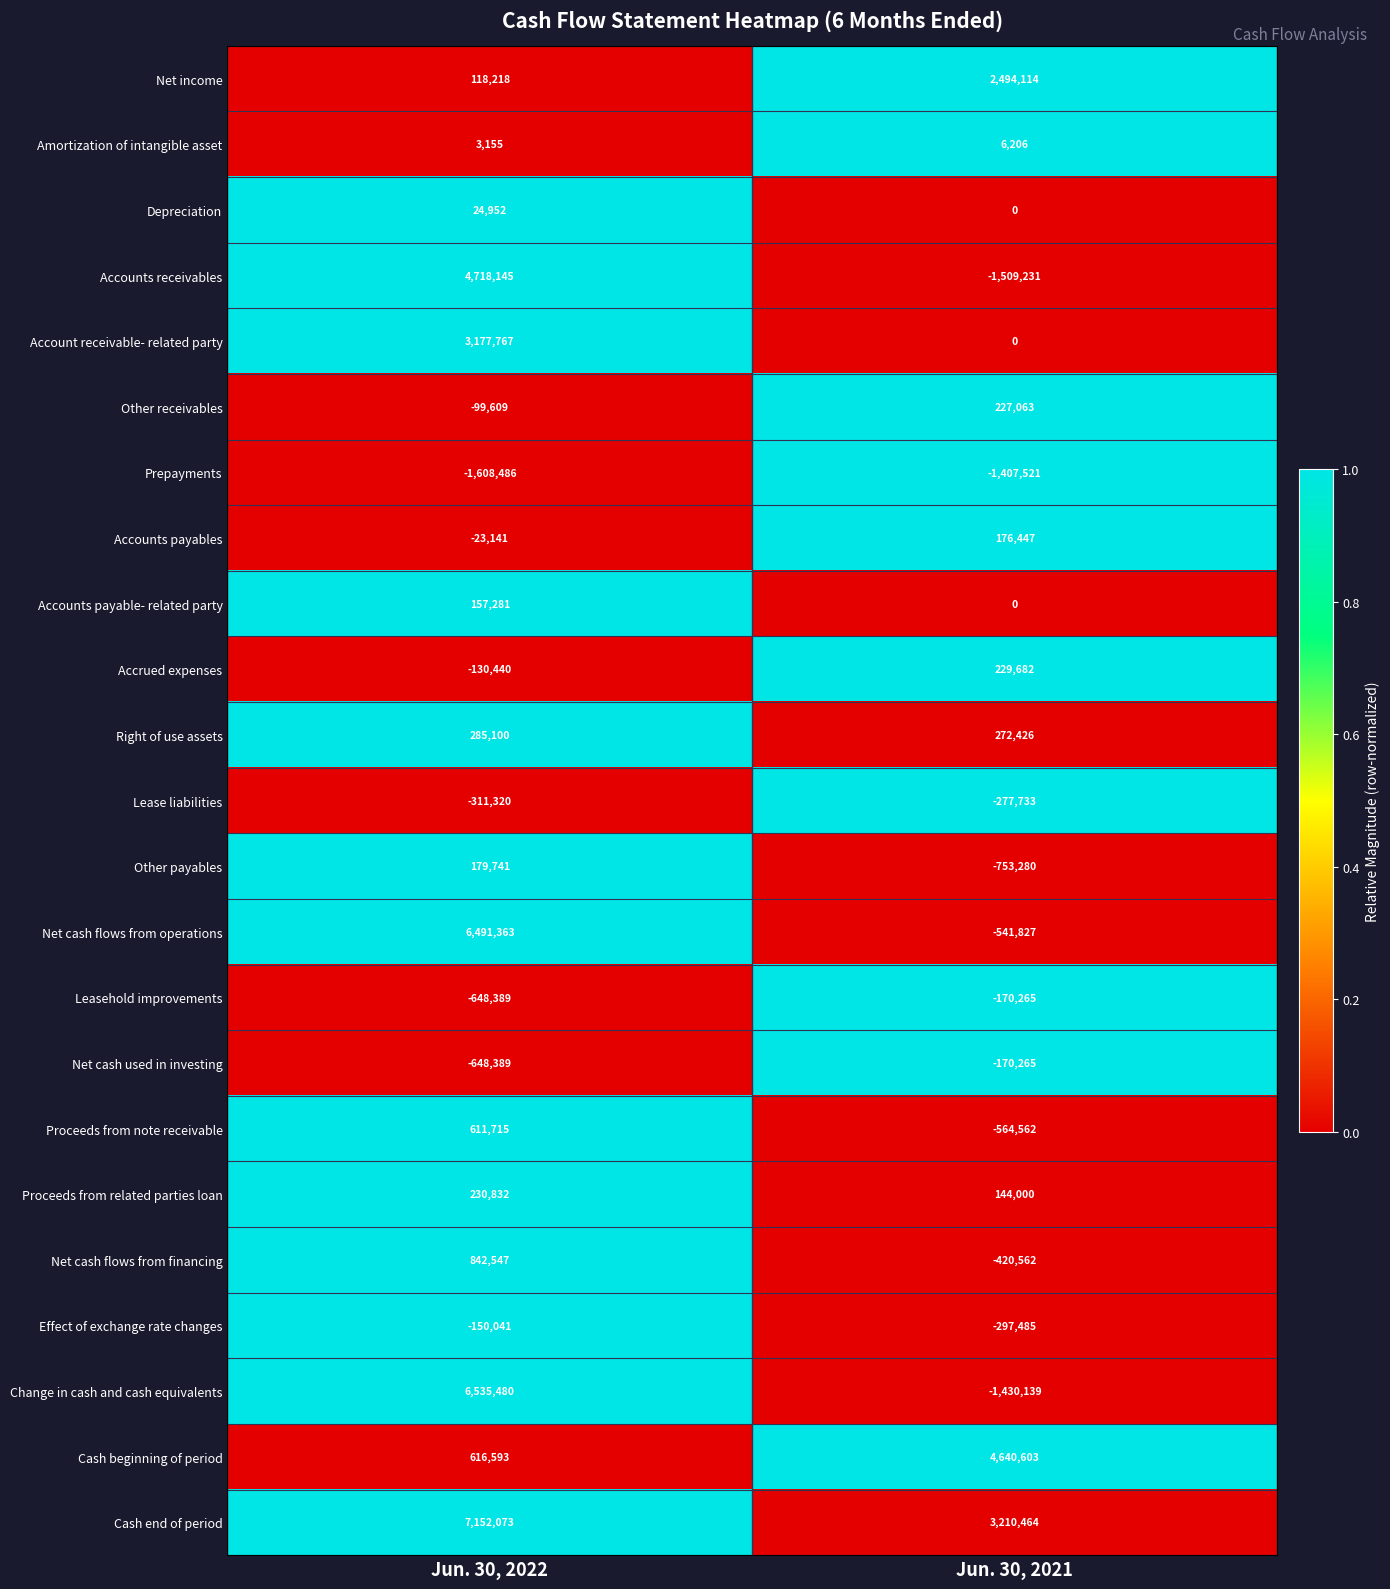

True or false: Right of use assets has a value of 80918 at Jun. 30, 2021.

False